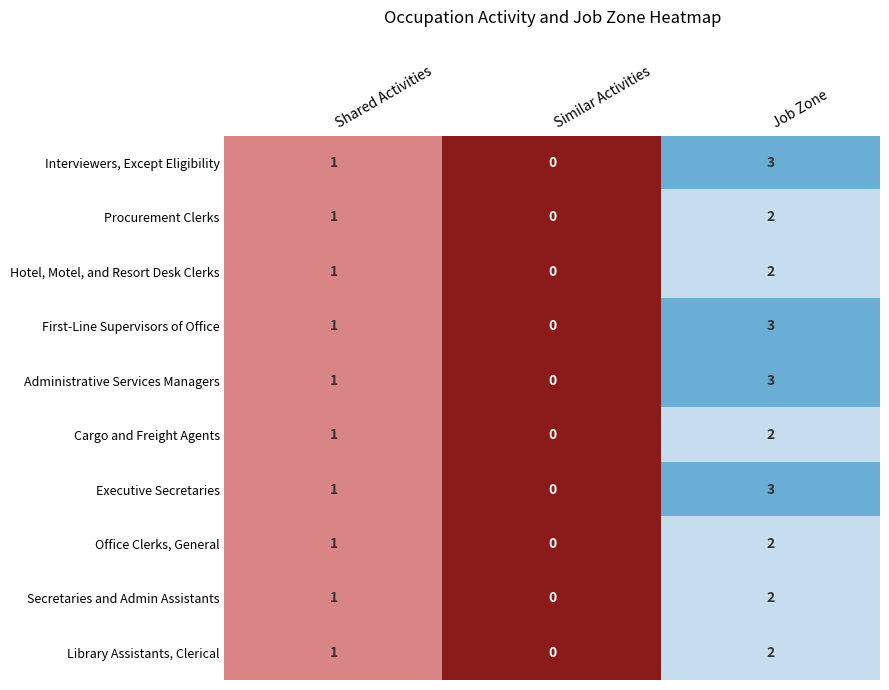

What is the maximum value shown in the chart?

3